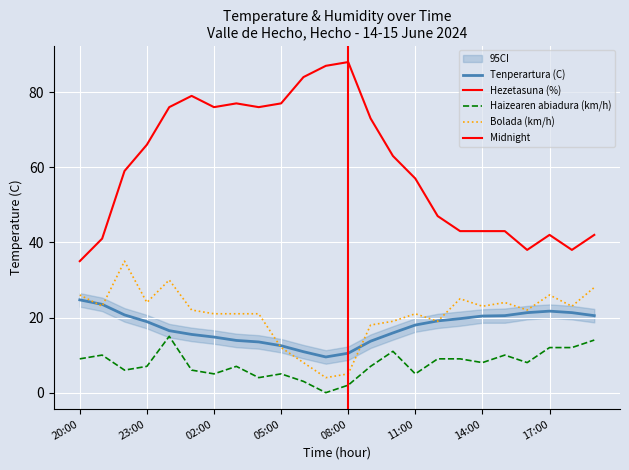

In Tenperartura (C), how many points are lower than both neighbors (excluding endpoints)?

1